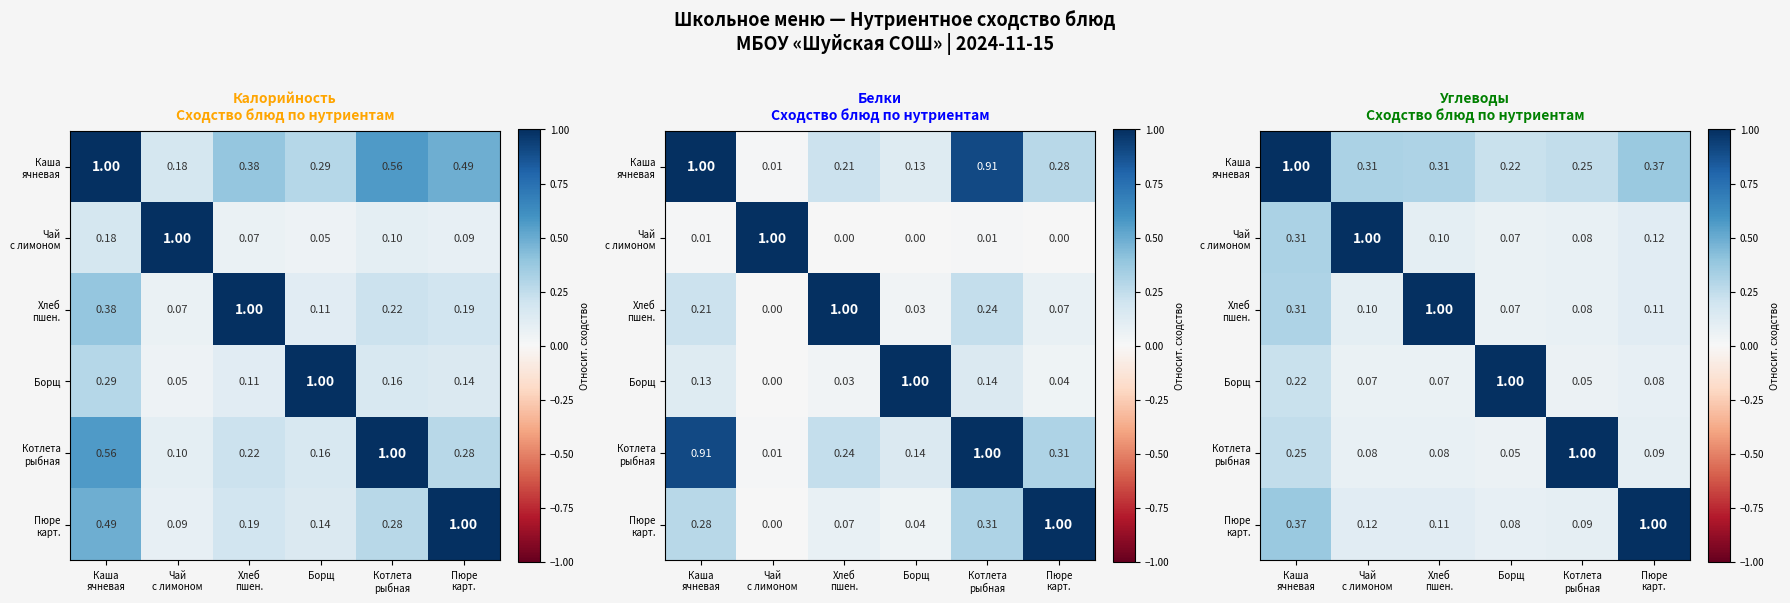

True or false: Чай с лимоном has a value of 0.1 at Котлета рыбная.

True